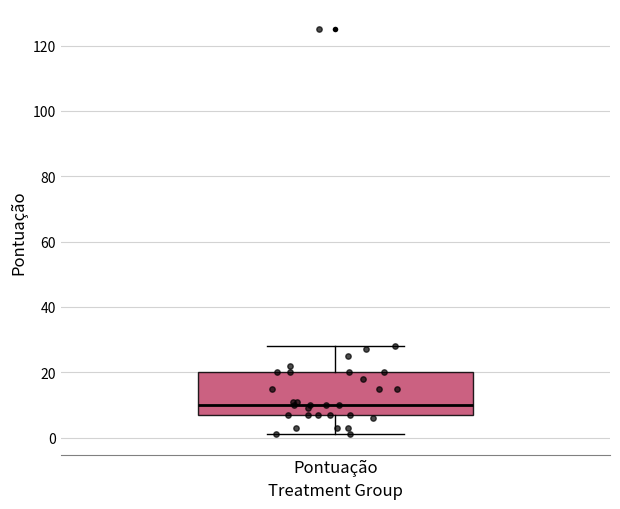

Transcribe this box plot: give where the median line is, the range the box spans, and where the two whiskers end, as read against the y-axis. The values are not printed on the chart, so give them approximately, as read against the axis.

median 10, box 8 to 20, whiskers 2 to 28